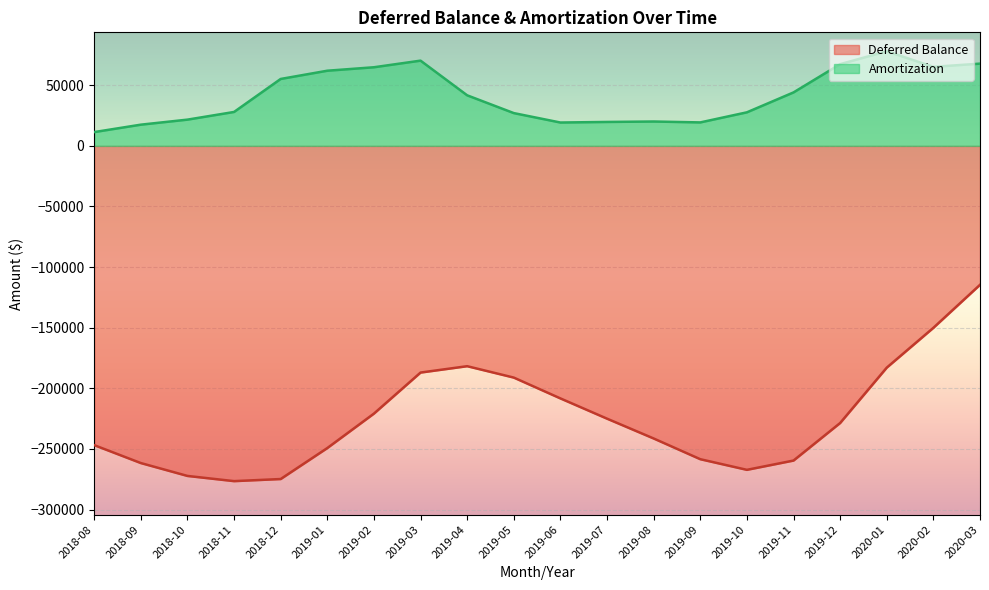

Does the chart display data point markers on the line(s)?

No